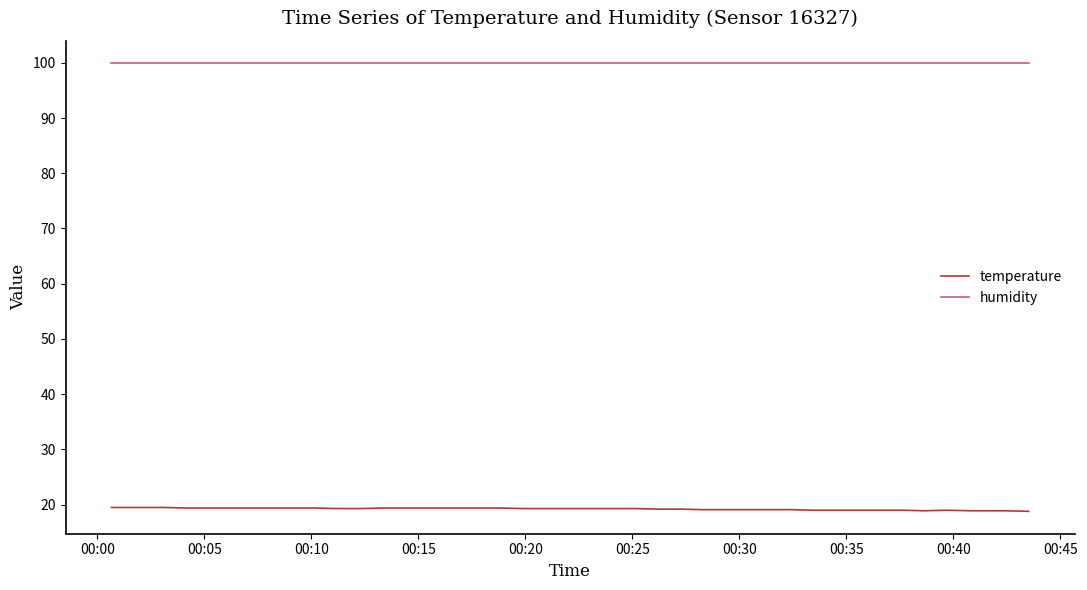

Rank the series by their maximum value, from lowest to highest.

temperature, humidity